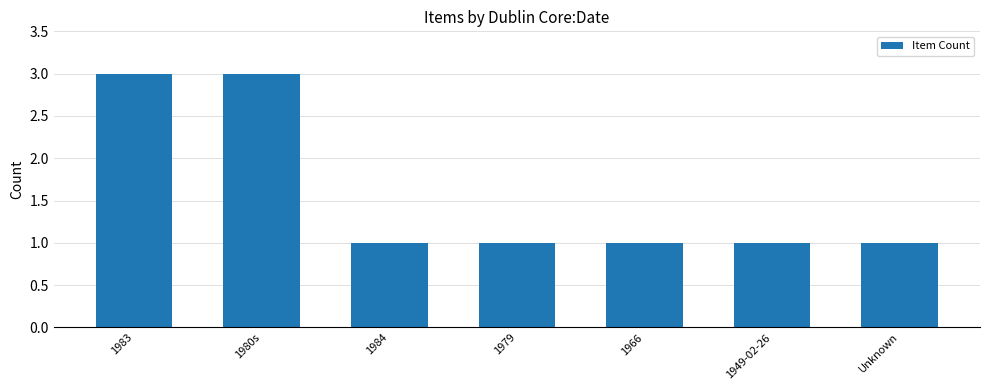

What is the greatest value displayed?

3